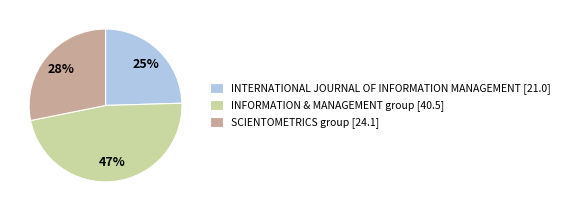

Between SCIENTOMETRICS group [24.1] and INFORMATION & MANAGEMENT group [40.5], which is larger?

INFORMATION & MANAGEMENT group [40.5]